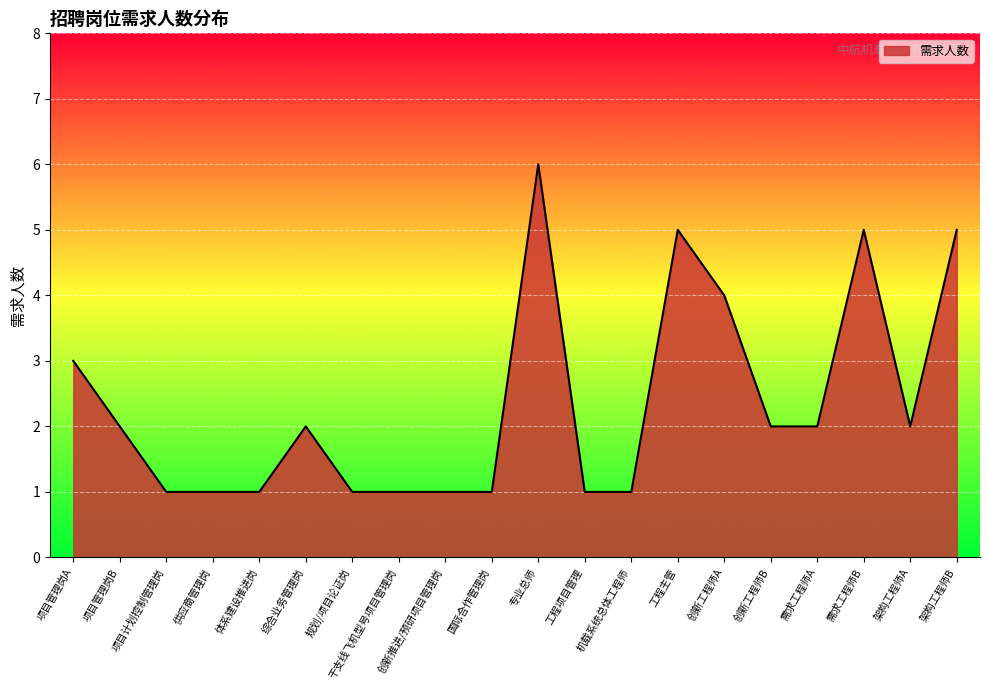

Reading right to left, list all the values displayed in this chart.

架构工程师B=5	架构工程师A=2	需求工程师B=5	需求工程师A=2	创新工程师B=2	创新工程师A=4	工程主管=5	机载系统总体工程师=1	工程项目管理=1	专业总师=6	国际合作管理岗=1	创新推进/预研项目管理岗=1	干支线飞机型号项目管理岗=1	规划/项目论证岗=1	综合业务管理岗=2	体系建设推进岗=1	供应商管理岗=1	项目计划控制管理岗=1	项目管理岗B=2	项目管理岗A=3